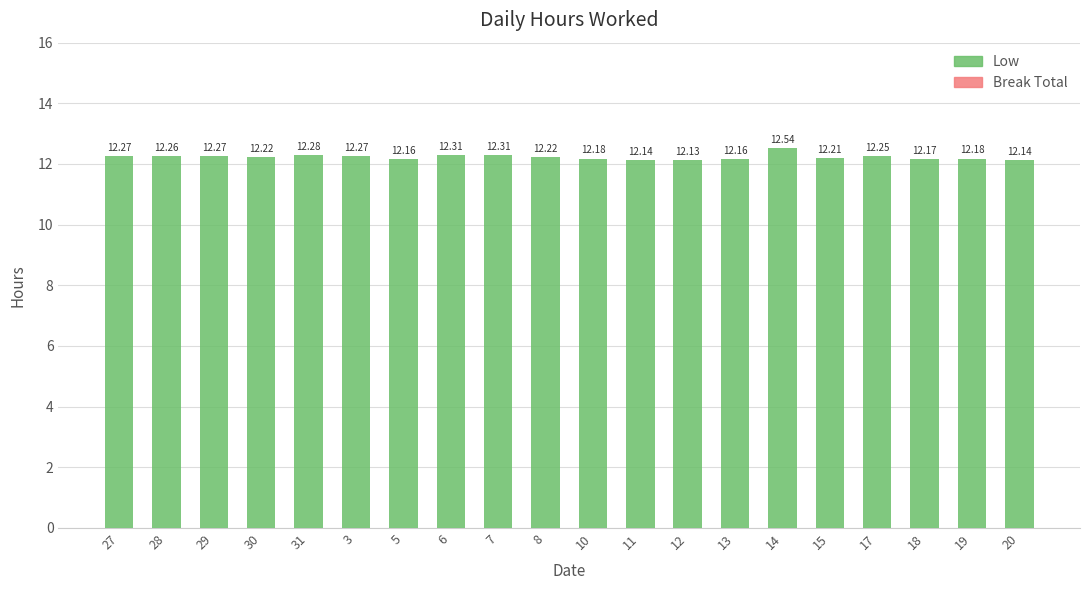

What is the sum of the values at 3 and 30?

24.5